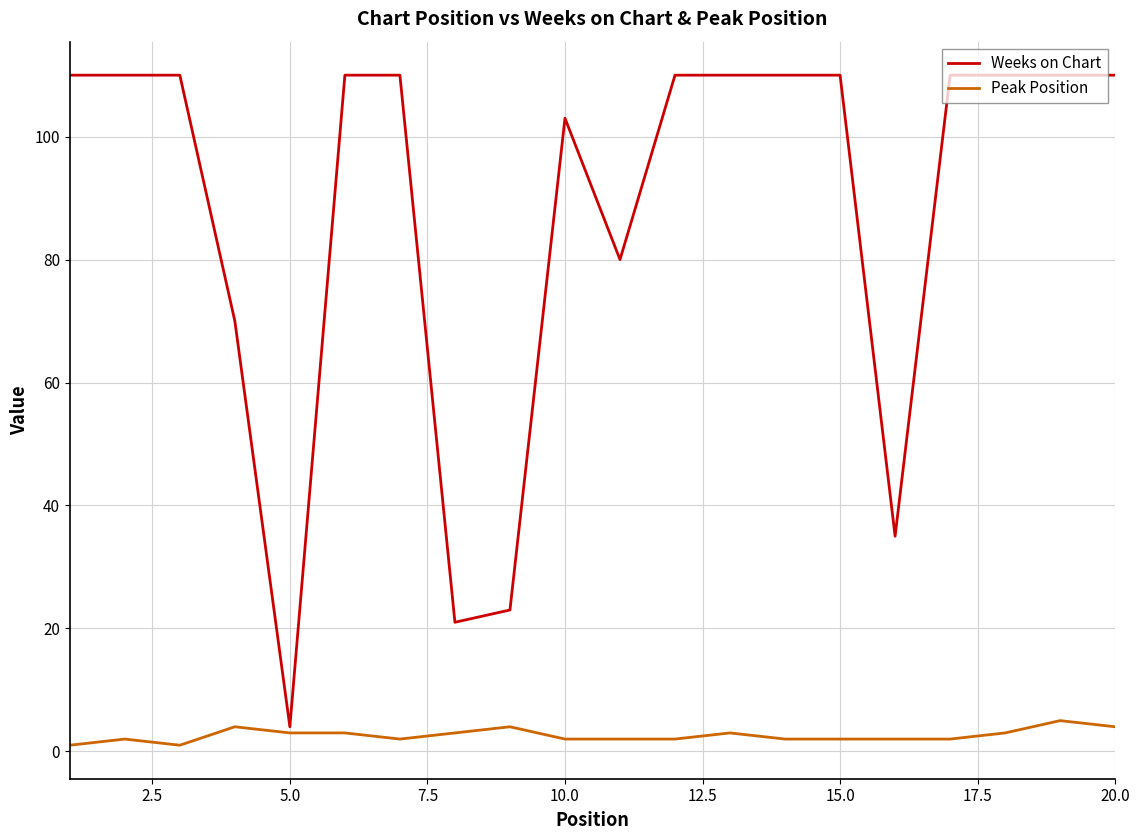

What is the maximum value shown in the chart?

110